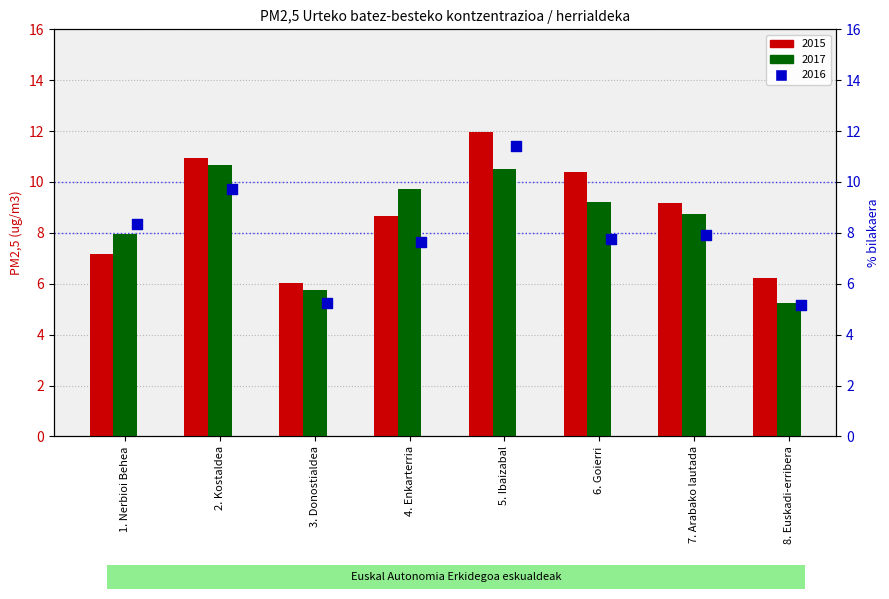

At how many categories does at least one series exceed 11?

1